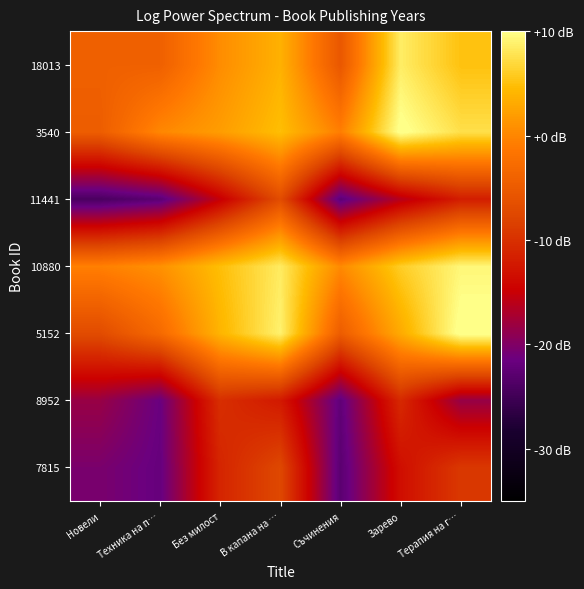

How many series are shown in this chart?

7